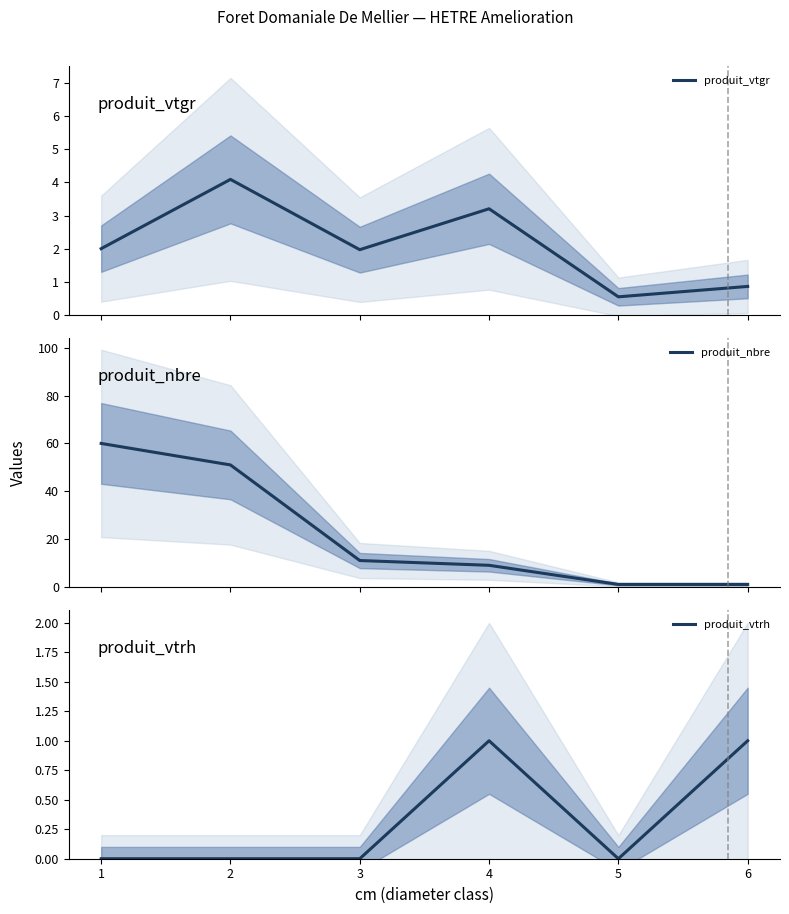

Reading right to left, list all the values displayed in this chart.

produit_vtgr: 0.9	0.5	3.2	2.0	4.1	2.0
produit_nbre: 1.0	1.0	9.0	11.0	51.0	60.0
produit_vtrh: 1.0	0.0	1.0	0.0	0.0	0.0